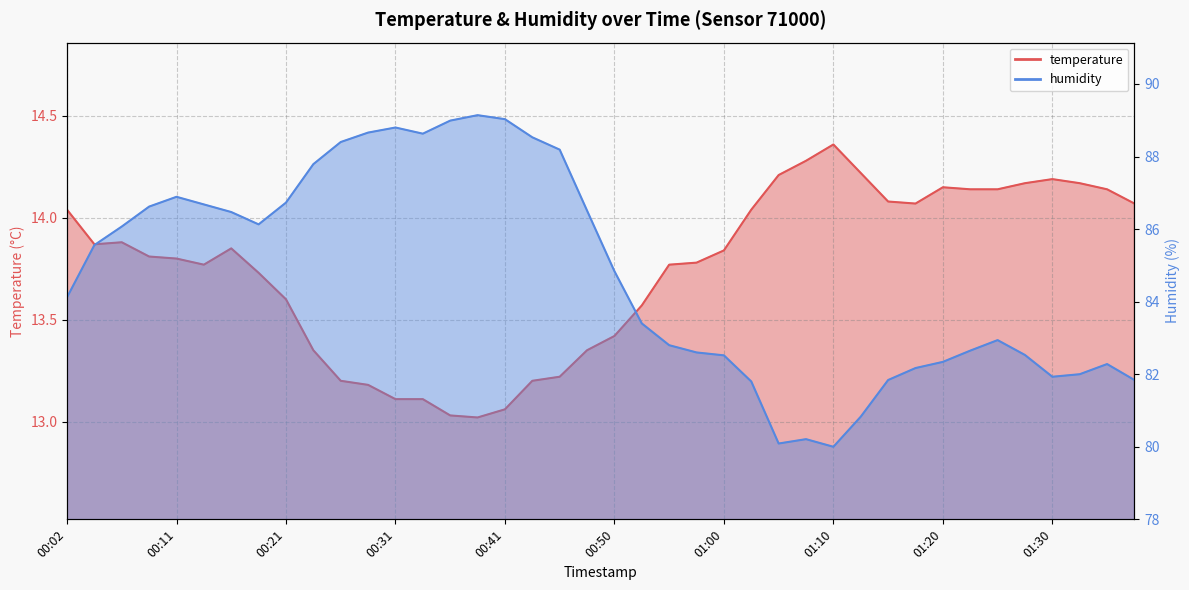

What is the approximate value of humidity at 00:53?

83.4